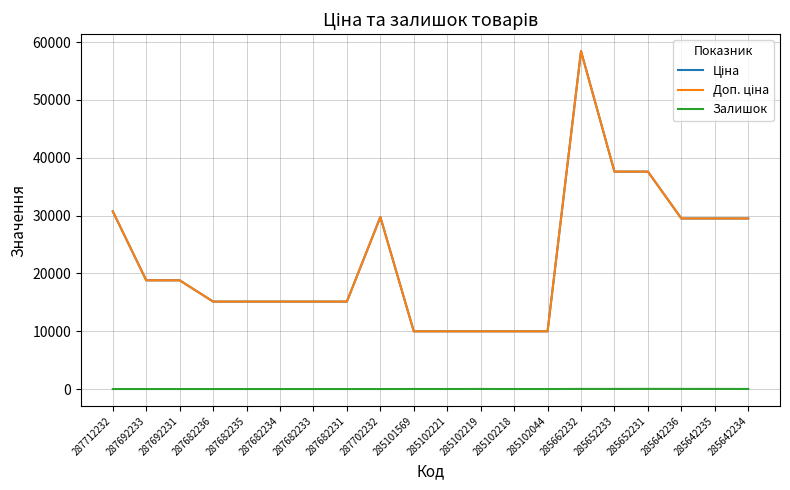

Where is the first local maximum for Доп. ціна?

287702232